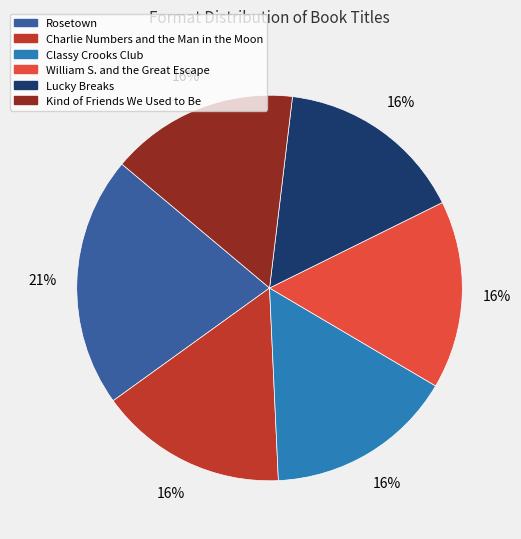

Is there any slice that represents more than half of the pie?

No